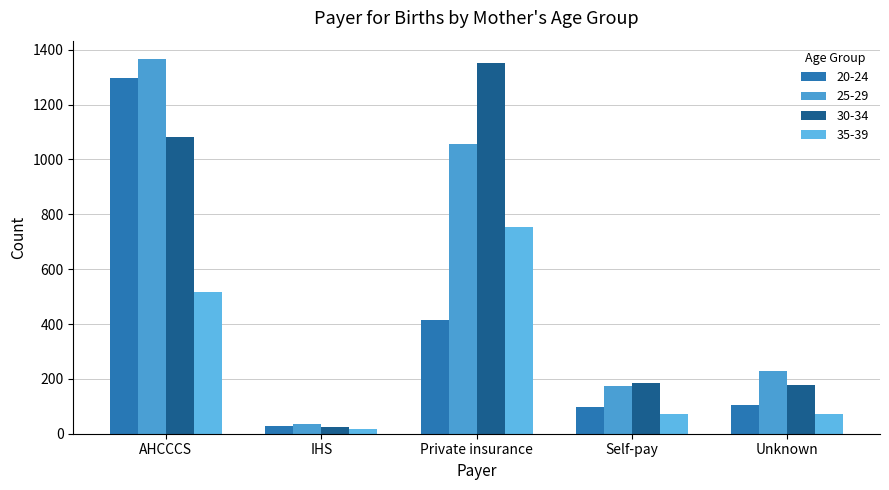

What is the sum of all 30-34 values?

2822